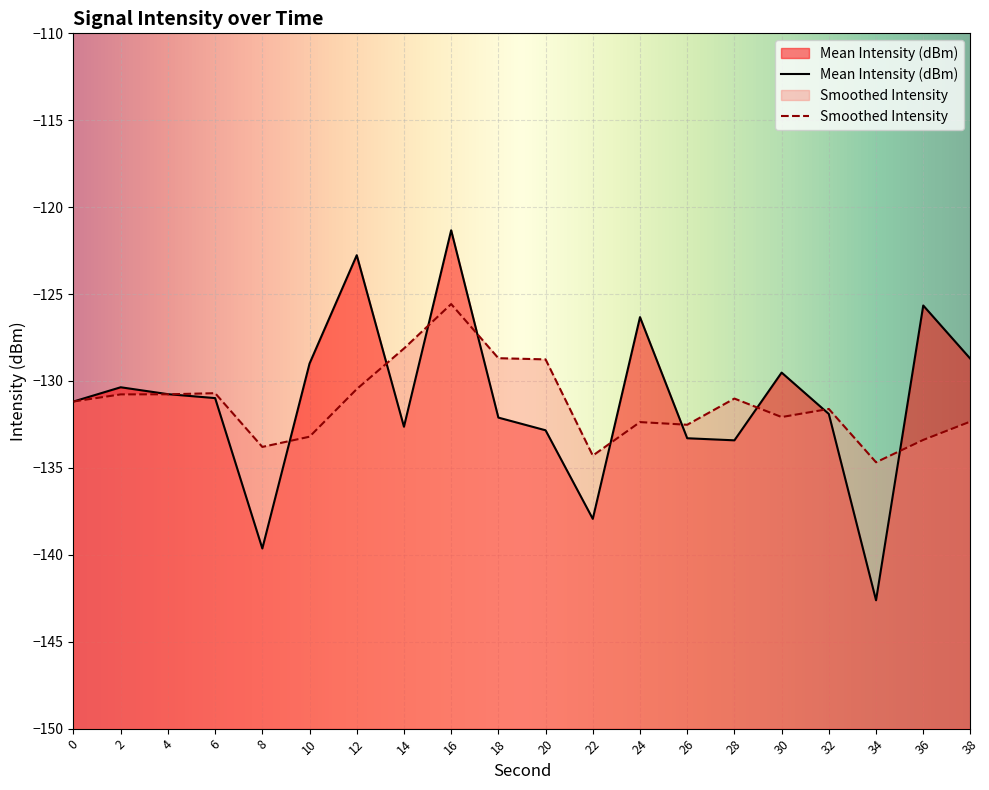

How many lines are shown in the chart?

2